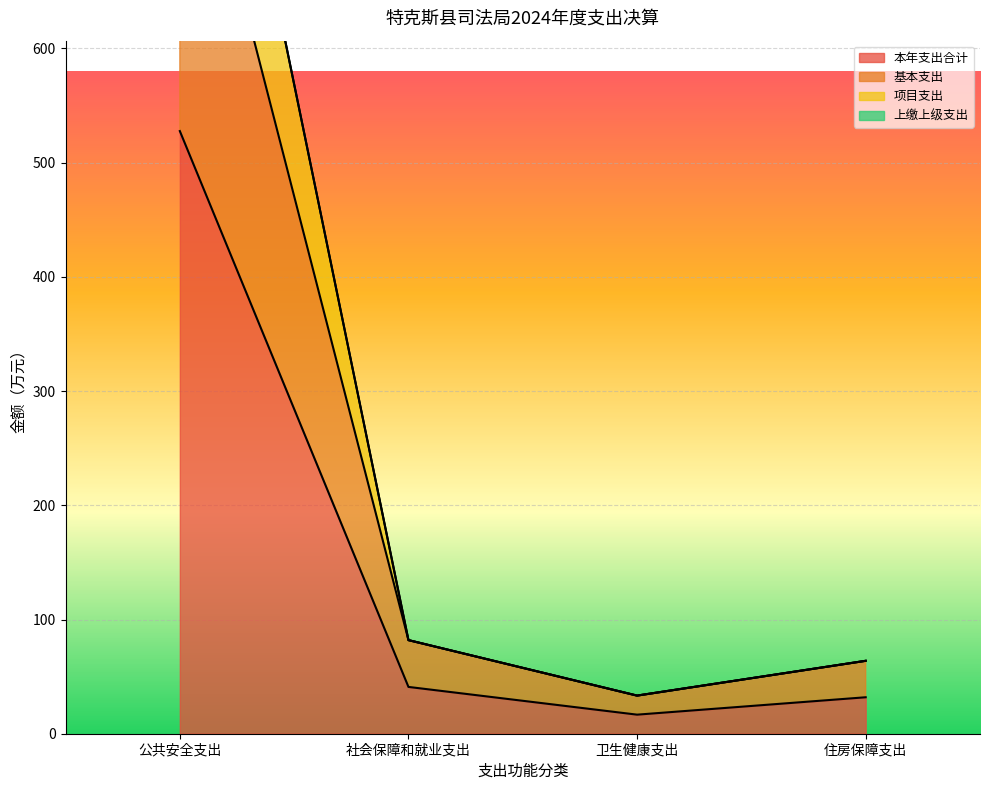

Reading left to right, extract all data points from this chart.

本年支出合计: 公共安全支出=527.7	社会保障和就业支出=41.0	卫生健康支出=16.7	住房保障支出=31.9
基本支出: 公共安全支出=859.4	社会保障和就业支出=82.0	卫生健康支出=33.4	住房保障支出=63.8
项目支出: 公共安全支出=1055.4	社会保障和就业支出=82.0	卫生健康支出=33.4	住房保障支出=63.8